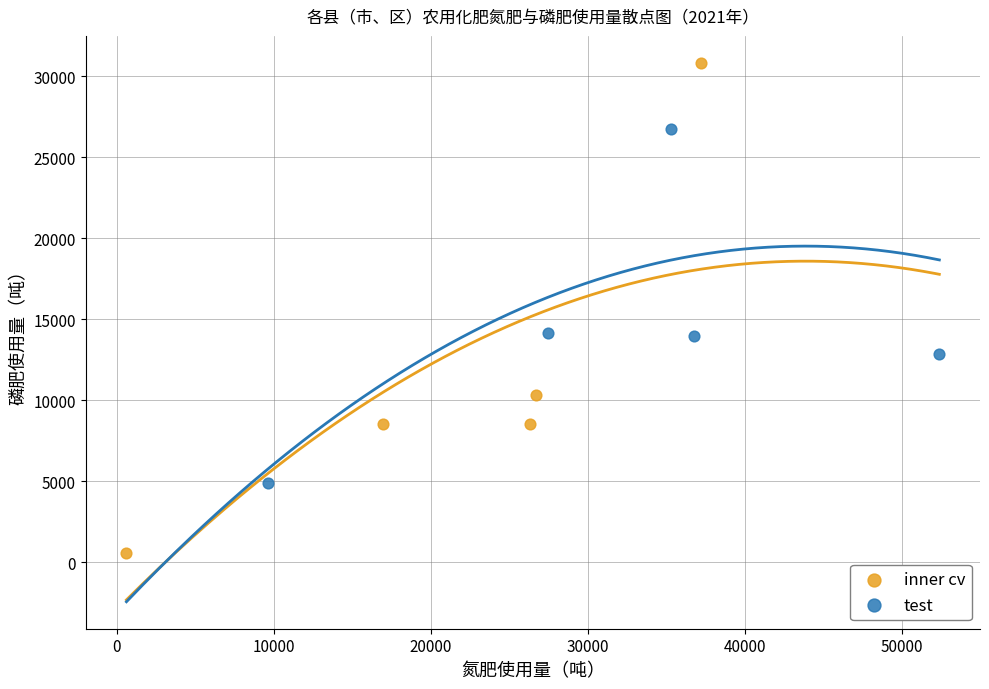

Which series reaches the minimum Y coordinate?

inner cv